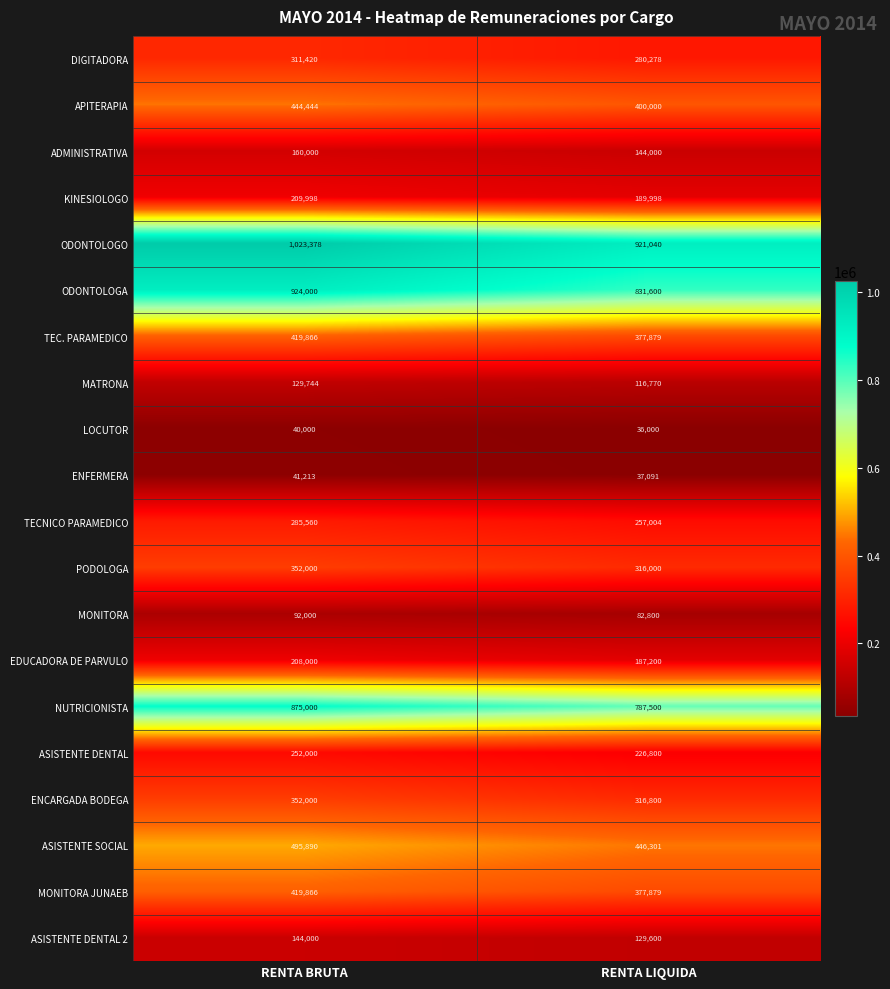

How many data points does each series have?

2